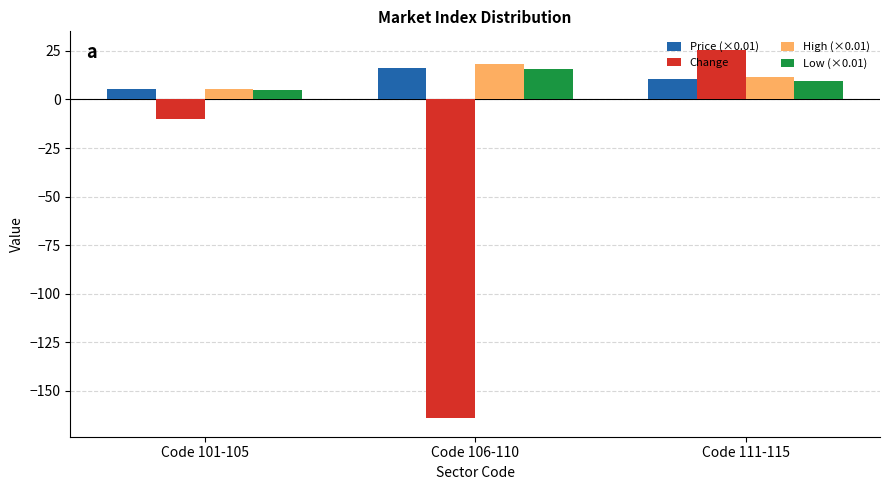

What are all the series names shown in the legend?

Price (×0.01), Change, High (×0.01), Low (×0.01)